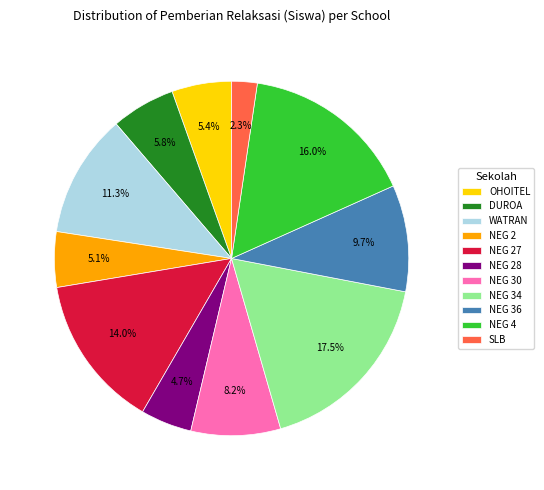

To the nearest percent, what is the difference between the largest and smallest slice percentages?

15%